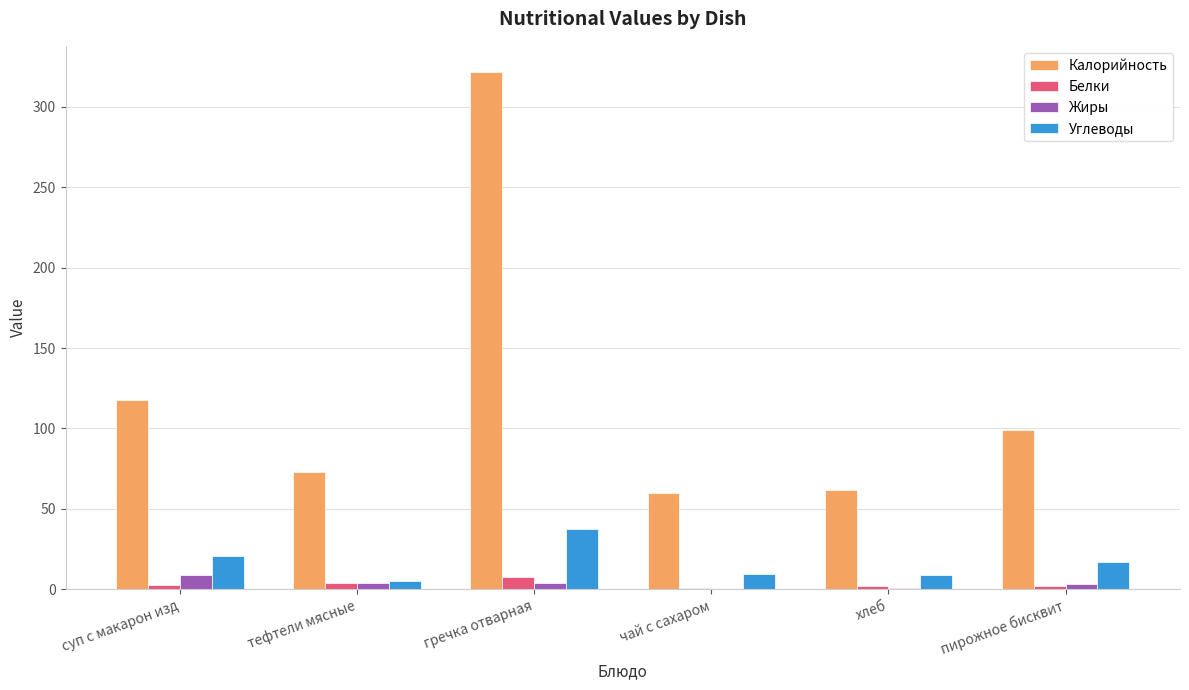

What is the sum of all Белки values?

18.9